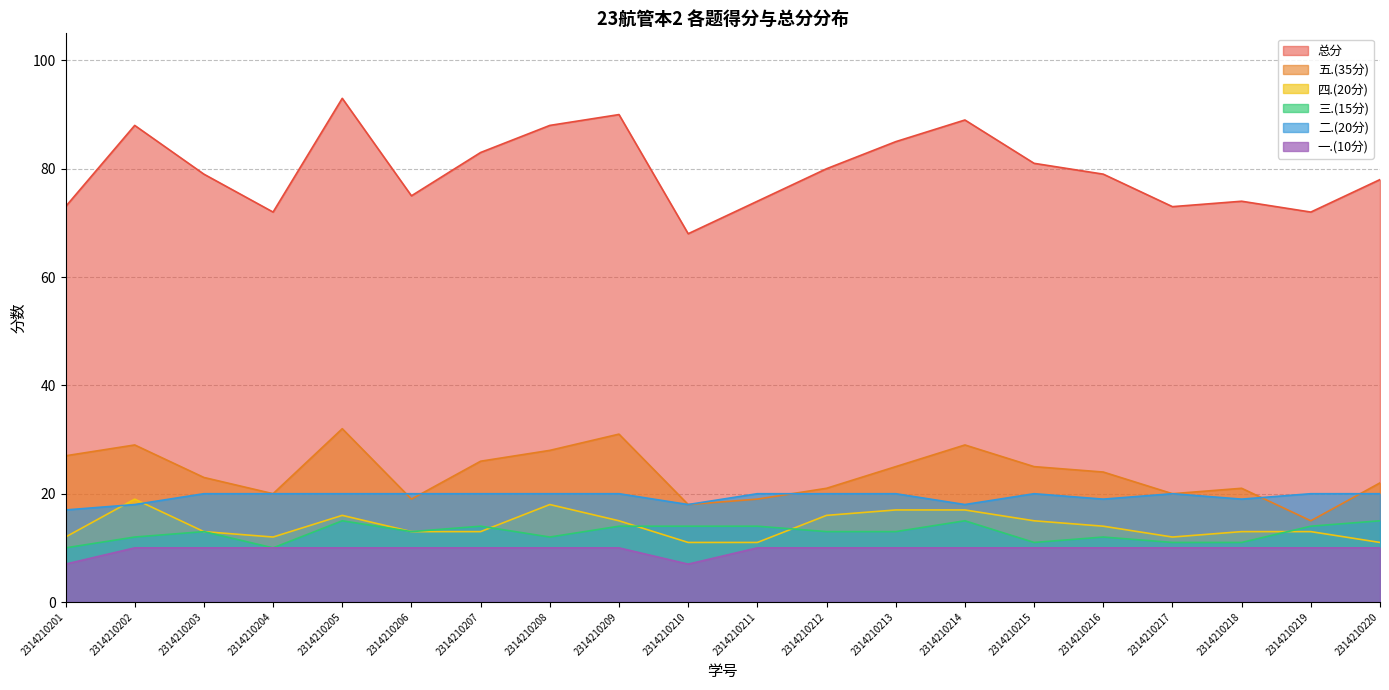

How many lines are shown in the chart?

6